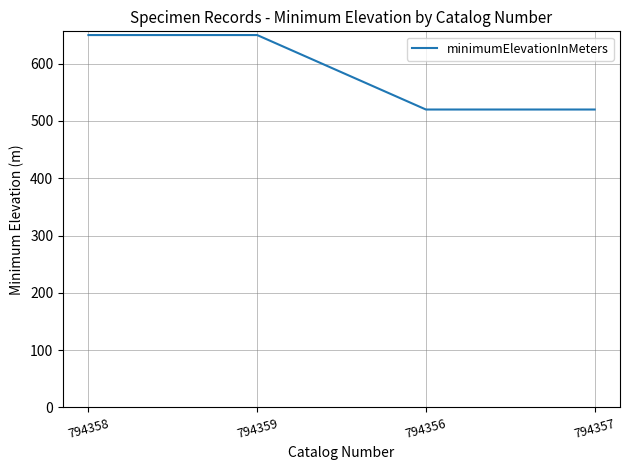

True or false: the data shows 650 at 794358.

True